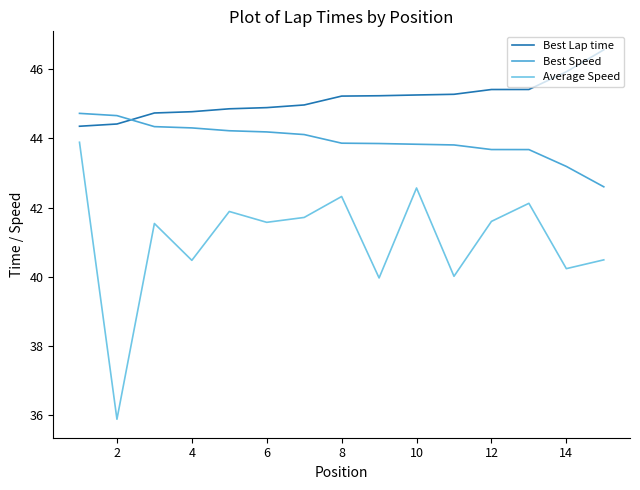

Which series has the largest total across all categories?

Best Lap time